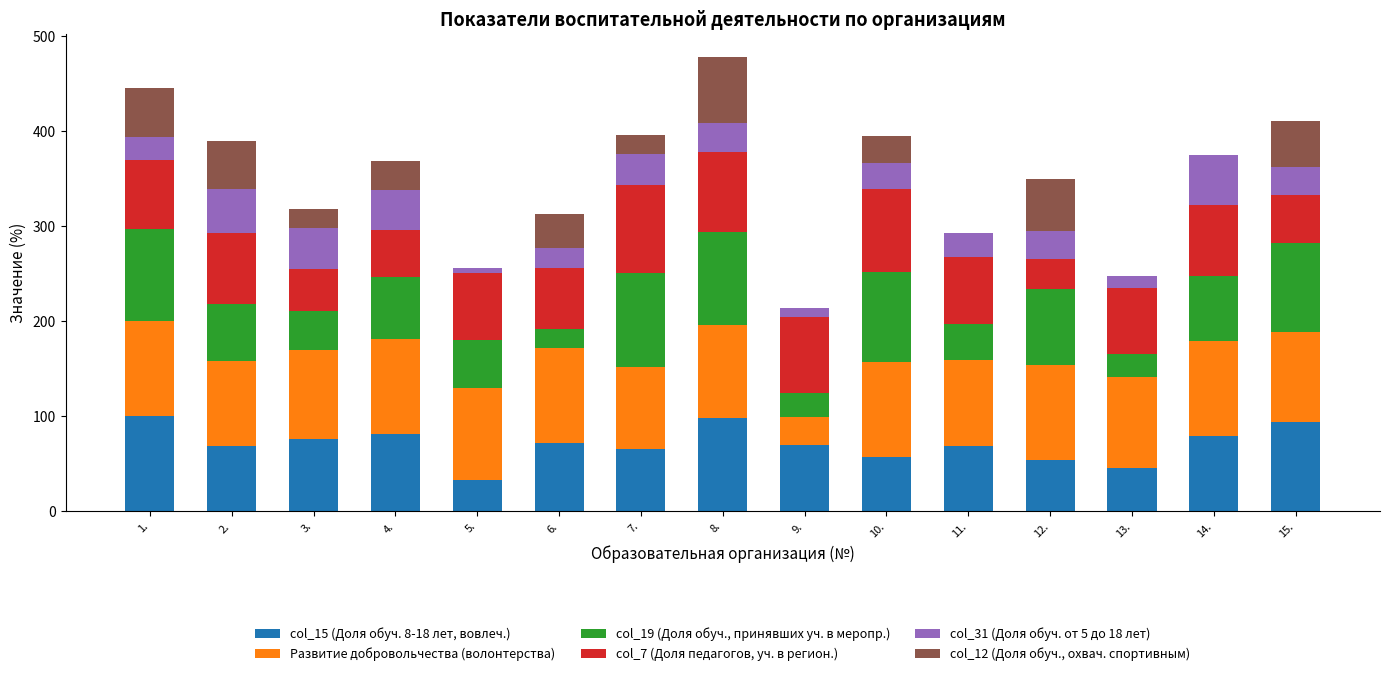

What is the highest value of the col_15 (Доля обуч. 8-18 лет, вовлеч.) series?

100.0